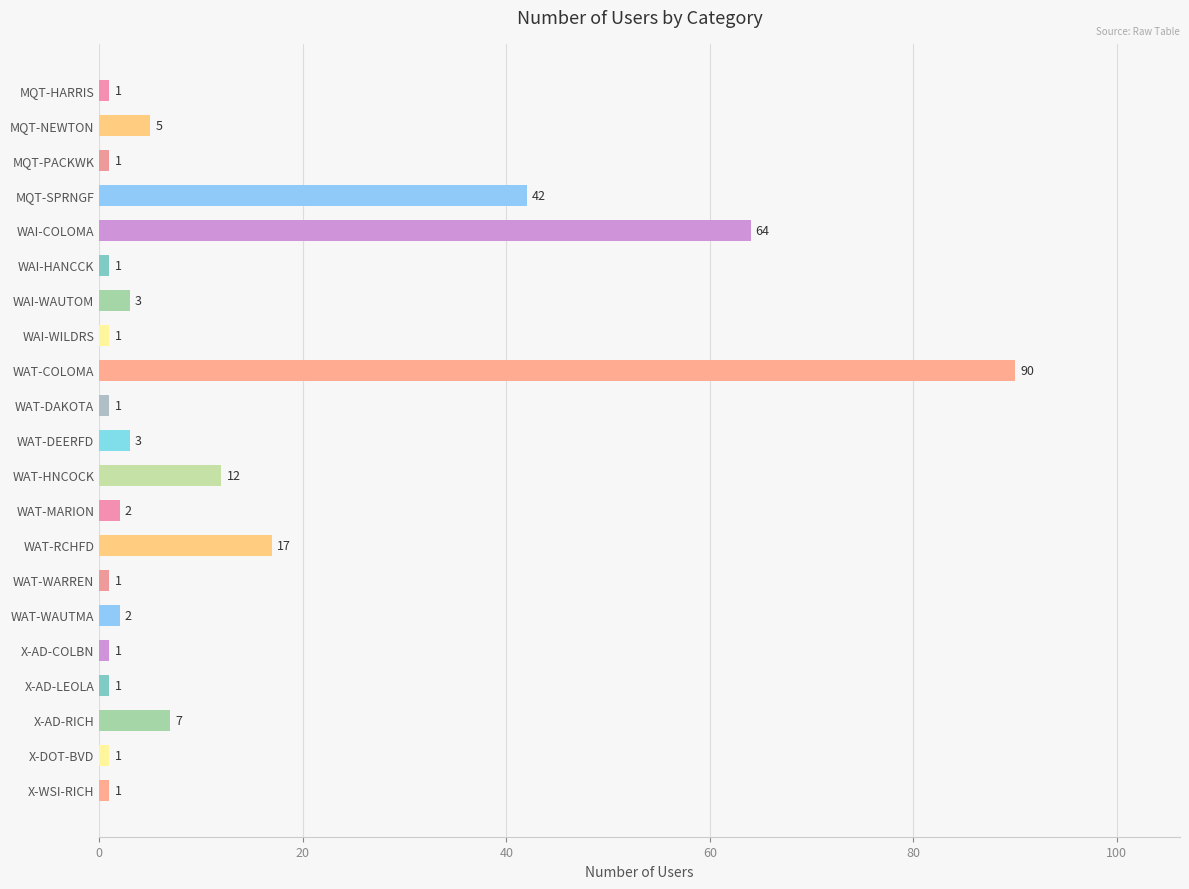

Reading bottom to top, what are all the values shown in this chart?

X-WSI-RICH=1	X-DOT-BVD=1	X-AD-RICH=7	X-AD-LEOLA=1	X-AD-COLBN=1	WAT-WAUTMA=2	WAT-WARREN=1	WAT-RCHFD=17	WAT-MARION=2	WAT-HNCOCK=12	WAT-DEERFD=3	WAT-DAKOTA=1	WAT-COLOMA=90	WAI-WILDRS=1	WAI-WAUTOM=3	WAI-HANCCK=1	WAI-COLOMA=64	MQT-SPRNGF=42	MQT-PACKWK=1	MQT-NEWTON=5	MQT-HARRIS=1